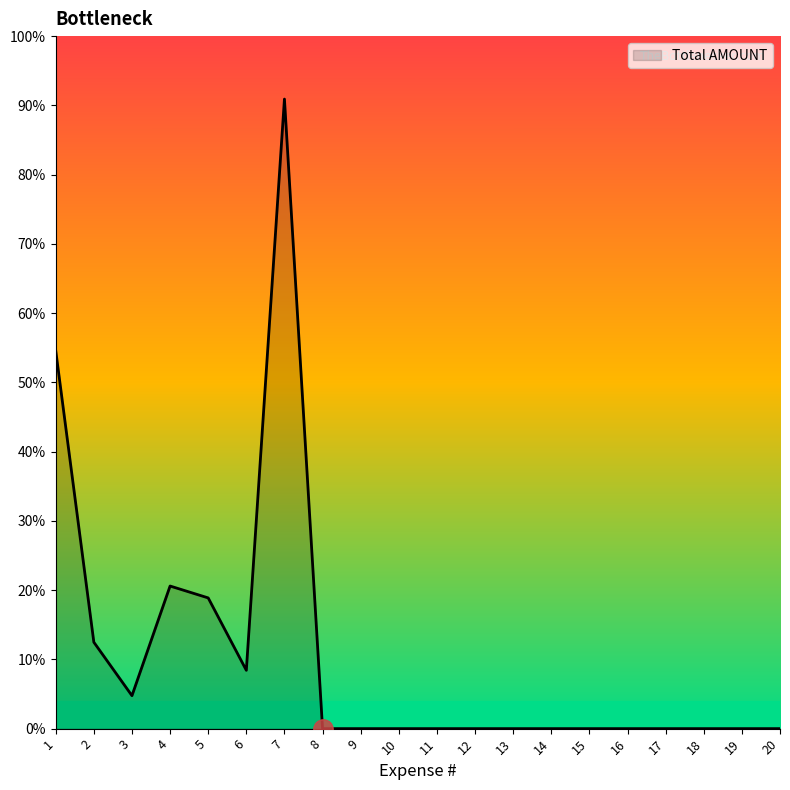

Which label corresponds to the largest value in the chart?

7